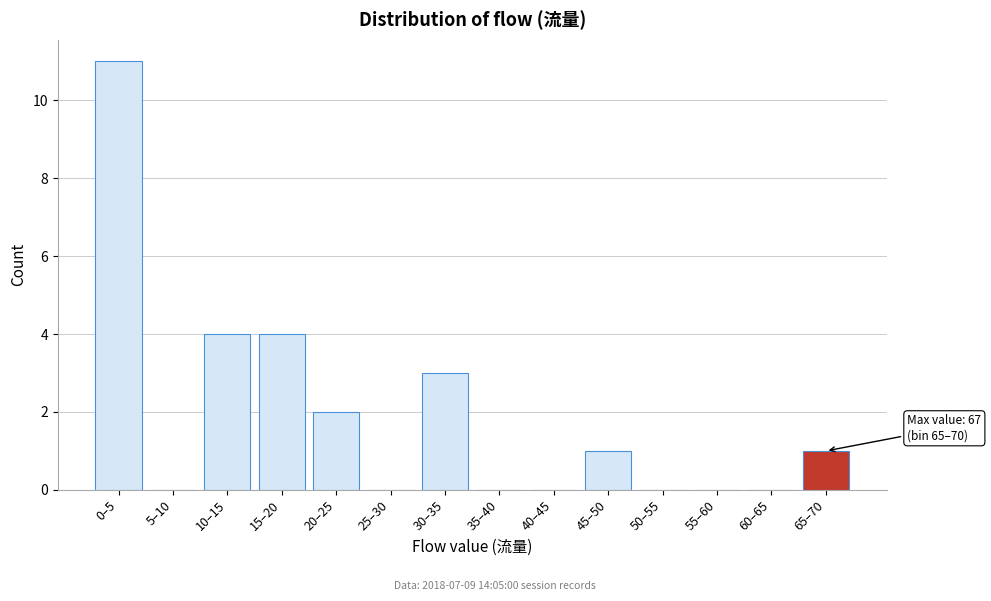

Reading left to right, list all the values displayed in this chart.

0–5=11	5–10=0	10–15=4	15–20=4	20–25=2	25–30=0	30–35=3	35–40=0	40–45=0	45–50=1	50–55=0	55–60=0	60–65=0	65–70=1